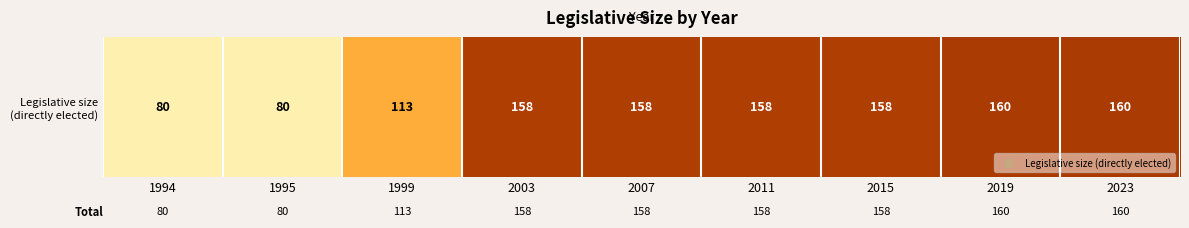

Approximately how many times larger is the value at 2011 compared to 1995?

2.0